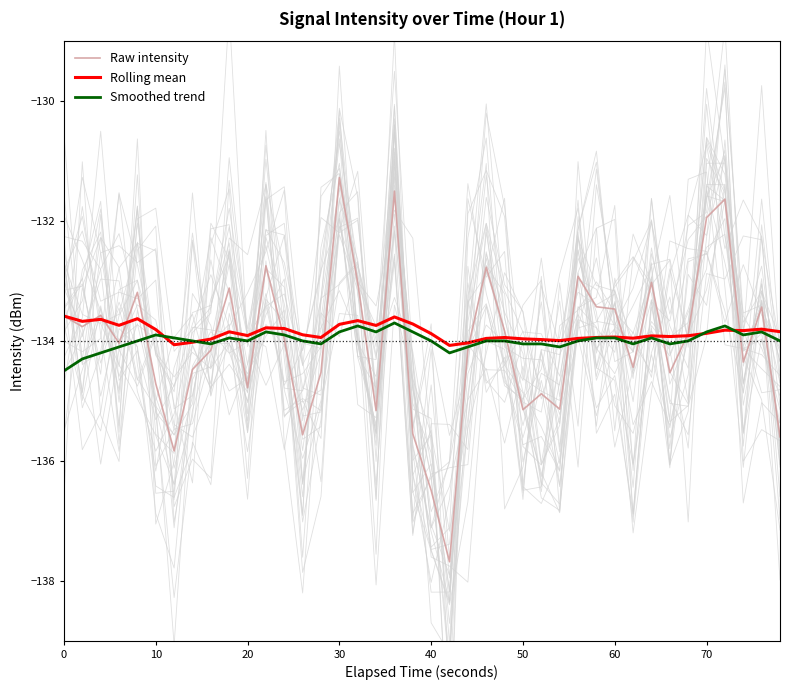

What is the value of the Smoothed trend point at the 34th from the left?

-134.1